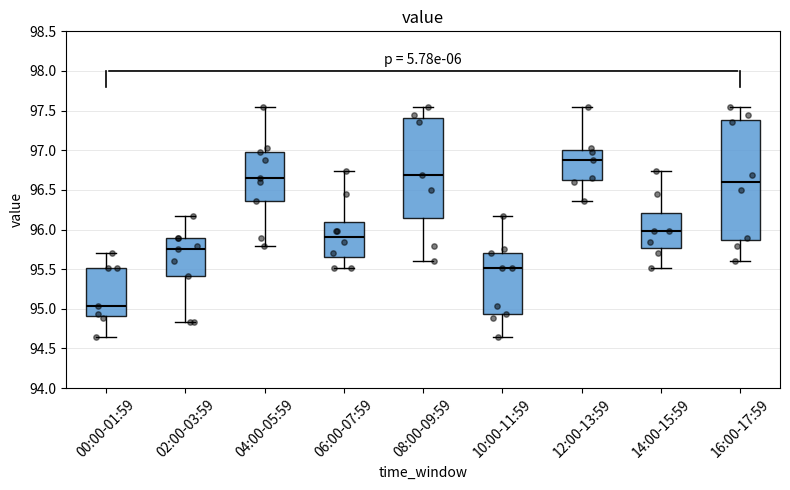

Reading left to right, read every box against the y-axis: the position of its median line, the range the box covers, and the ends of its whiskers. The values are not printed on the chart, so give them approximately, as read against the axis.

00:00-01:59: median 95.05, box 94.90 to 95.50, whiskers 94.65 to 95.70
02:00-03:59: median 95.75, box 95.40 to 95.90, whiskers 94.85 to 96.15
04:00-05:59: median 96.65, box 96.35 to 97.00, whiskers 95.80 to 97.55
06:00-07:59: median 95.90, box 95.65 to 96.10, whiskers 95.50 to 96.75
08:00-09:59: median 96.70, box 96.15 to 97.40, whiskers 95.60 to 97.55
10:00-11:59: median 95.50, box 94.95 to 95.70, whiskers 94.65 to 96.15
12:00-13:59: median 96.90, box 96.65 to 97.00, whiskers 96.35 to 97.55
14:00-15:59: median 96.00, box 95.75 to 96.20, whiskers 95.50 to 96.75
16:00-17:59: median 96.60, box 95.85 to 97.40, whiskers 95.60 to 97.55